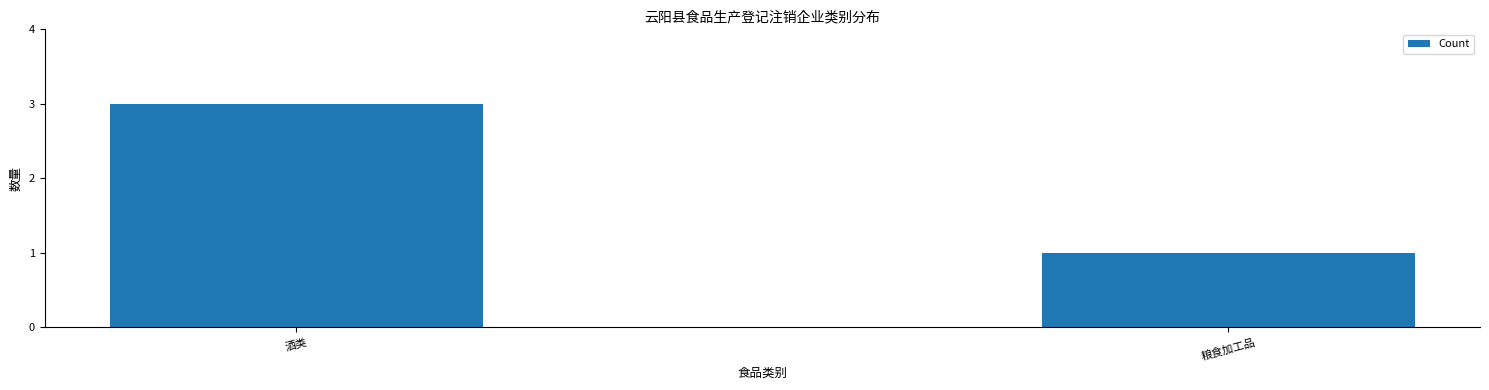

Rank the categories by value from lowest to highest.

粮食加工品, 酒类